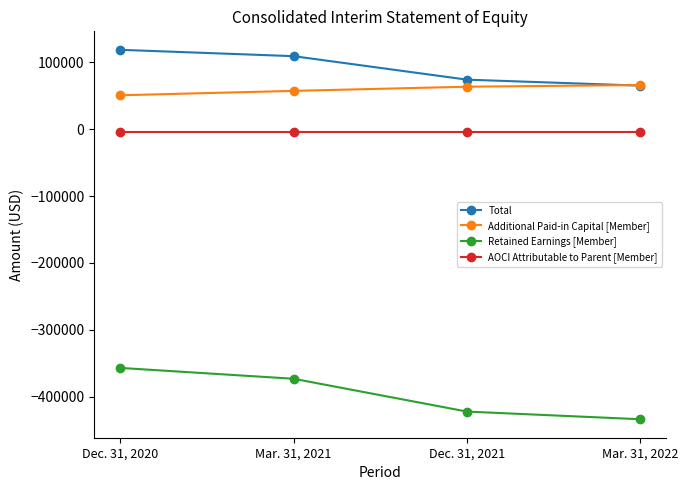

True or false: AOCI Attributable to Parent [Member] and Retained Earnings [Member] cross at least once.

False